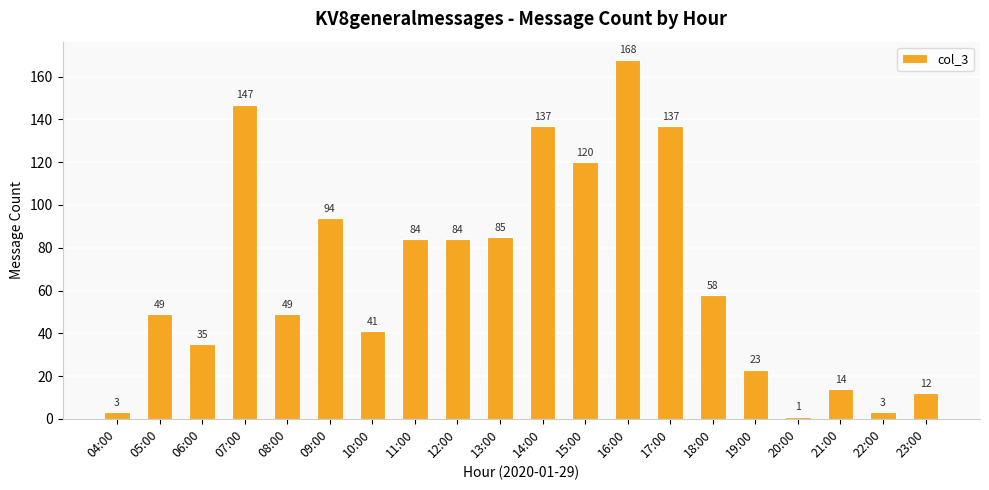

Reading left to right, what are all the values shown in this chart?

04:00=3	05:00=49	06:00=35	07:00=147	08:00=49	09:00=94	10:00=41	11:00=84	12:00=84	13:00=85	14:00=137	15:00=120	16:00=168	17:00=137	18:00=58	19:00=23	20:00=1	21:00=14	22:00=3	23:00=12